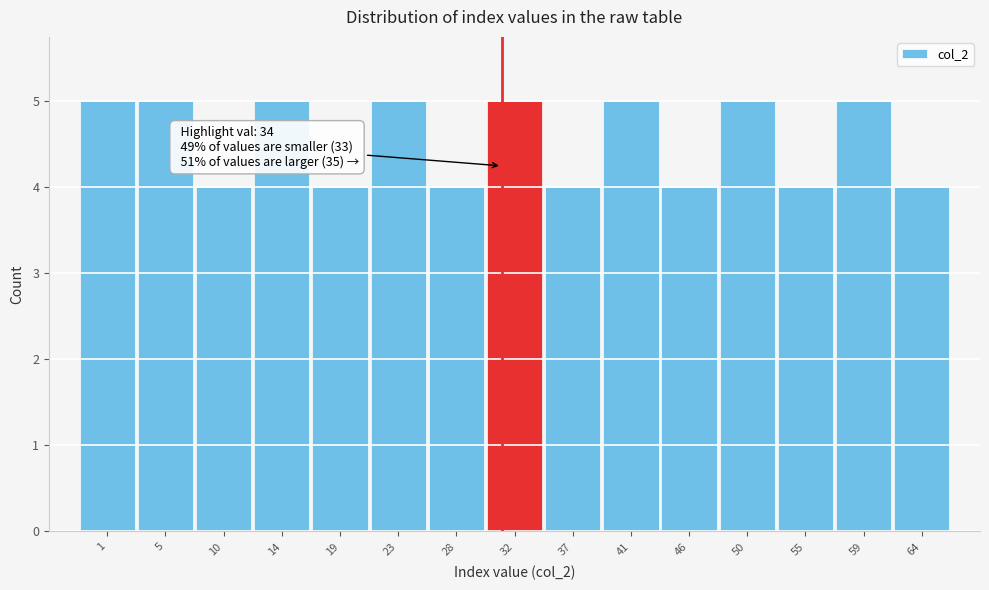

Reading right to left, list all the values displayed in this chart.

64=4	59=5	55=4	50=5	46=4	41=5	37=4	32=5	28=4	23=5	19=4	14=5	10=4	5=5	1=5